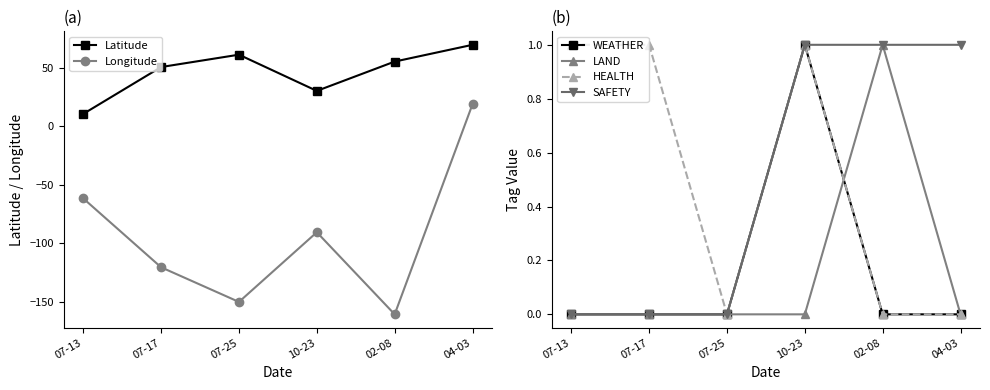

List the labels in order of Latitude value, smallest first.

07-13, 10-23, 07-17, 02-08, 07-25, 04-03